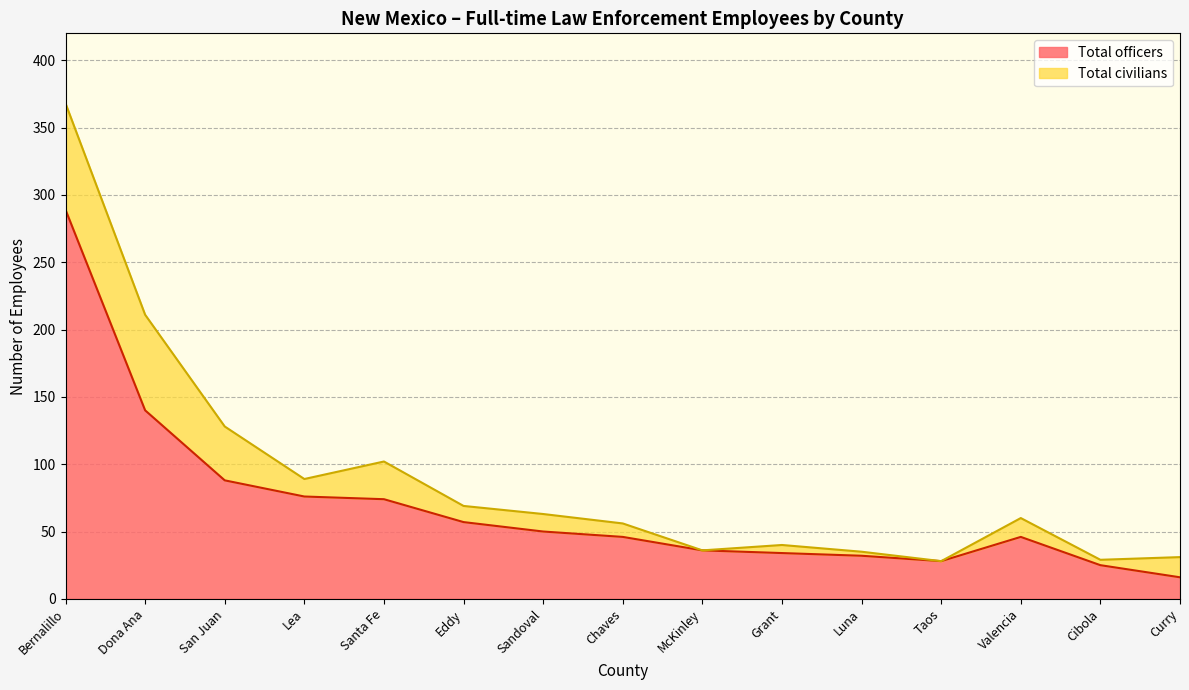

What is the sum of the Total officers values at Taos and Sandoval?

78